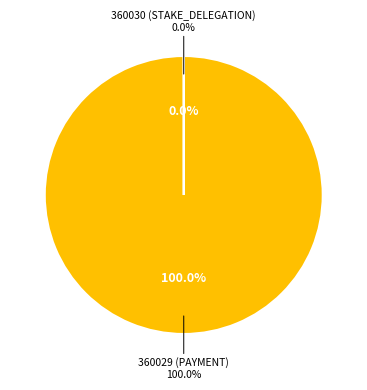

What is the largest slice in the pie chart?

360029 (PAYMENT)